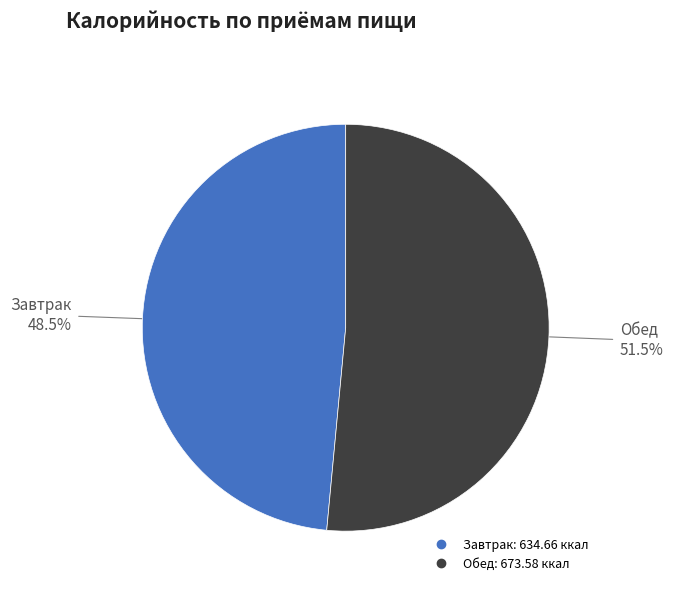

Which has a higher value, Обед or Завтрак?

Обед